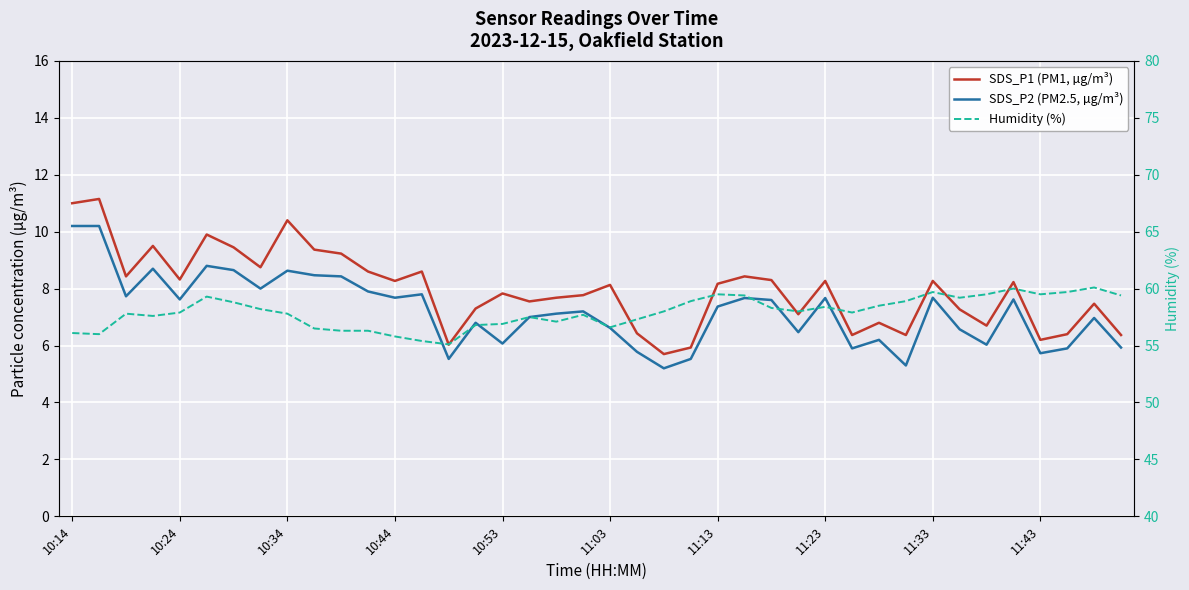

Which category has the lowest value in the SDS_P1 (PM1, µg/m³) series?

22